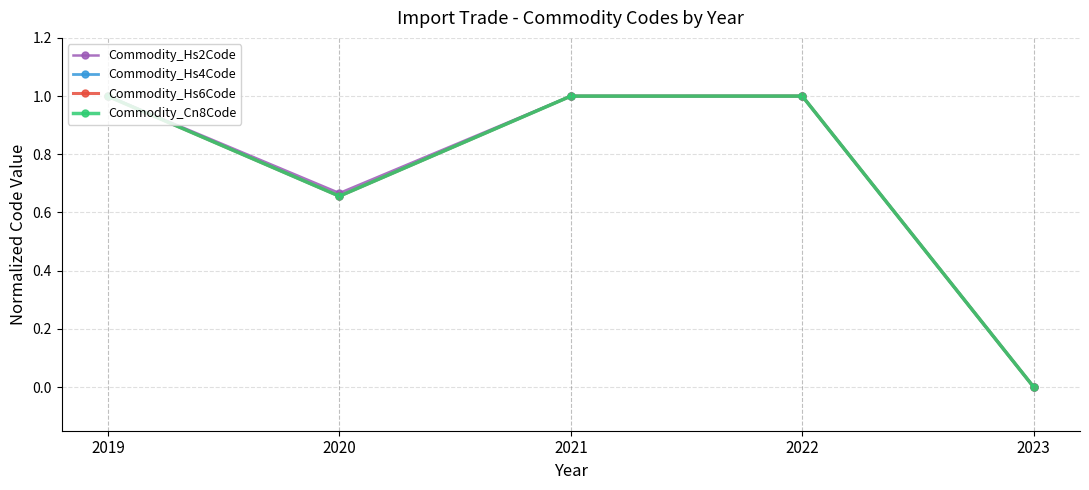

At which label is Commodity_Hs2Code closest to 0?

2023